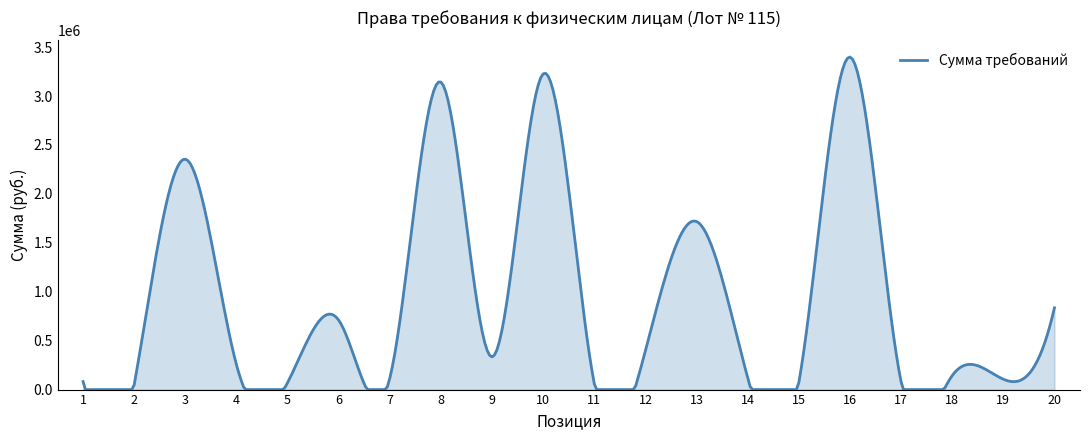

What is the greatest value displayed?

3399176.2